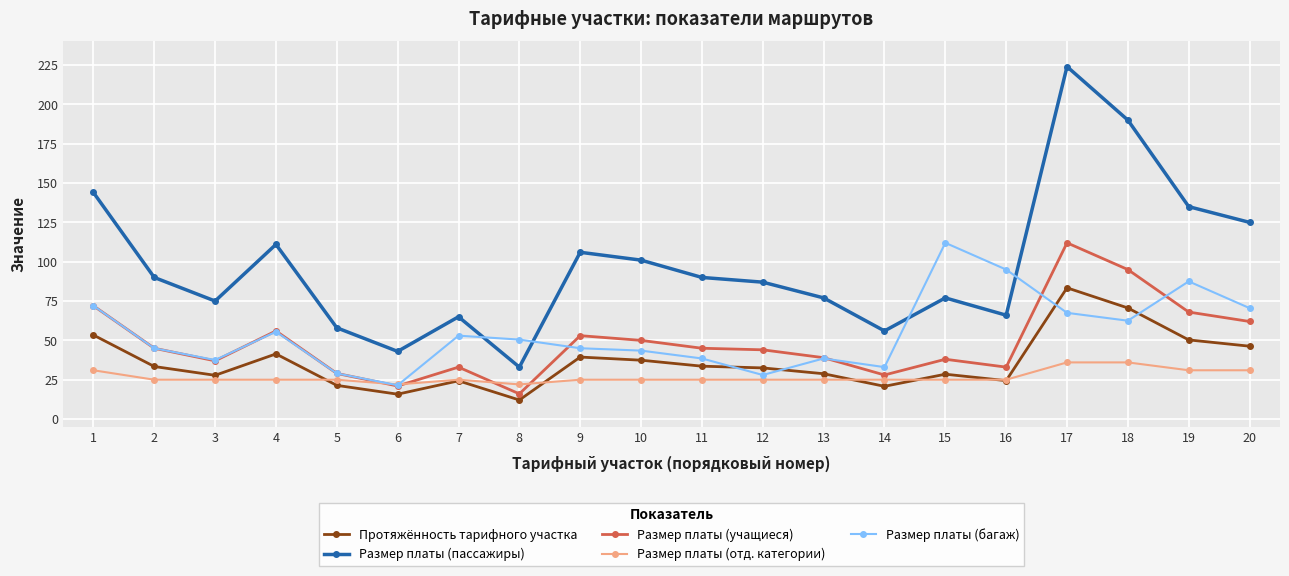

Is the value of Протяжённость тарифного участка at 16 greater than the value of Размер платы (багаж) at 16?

No